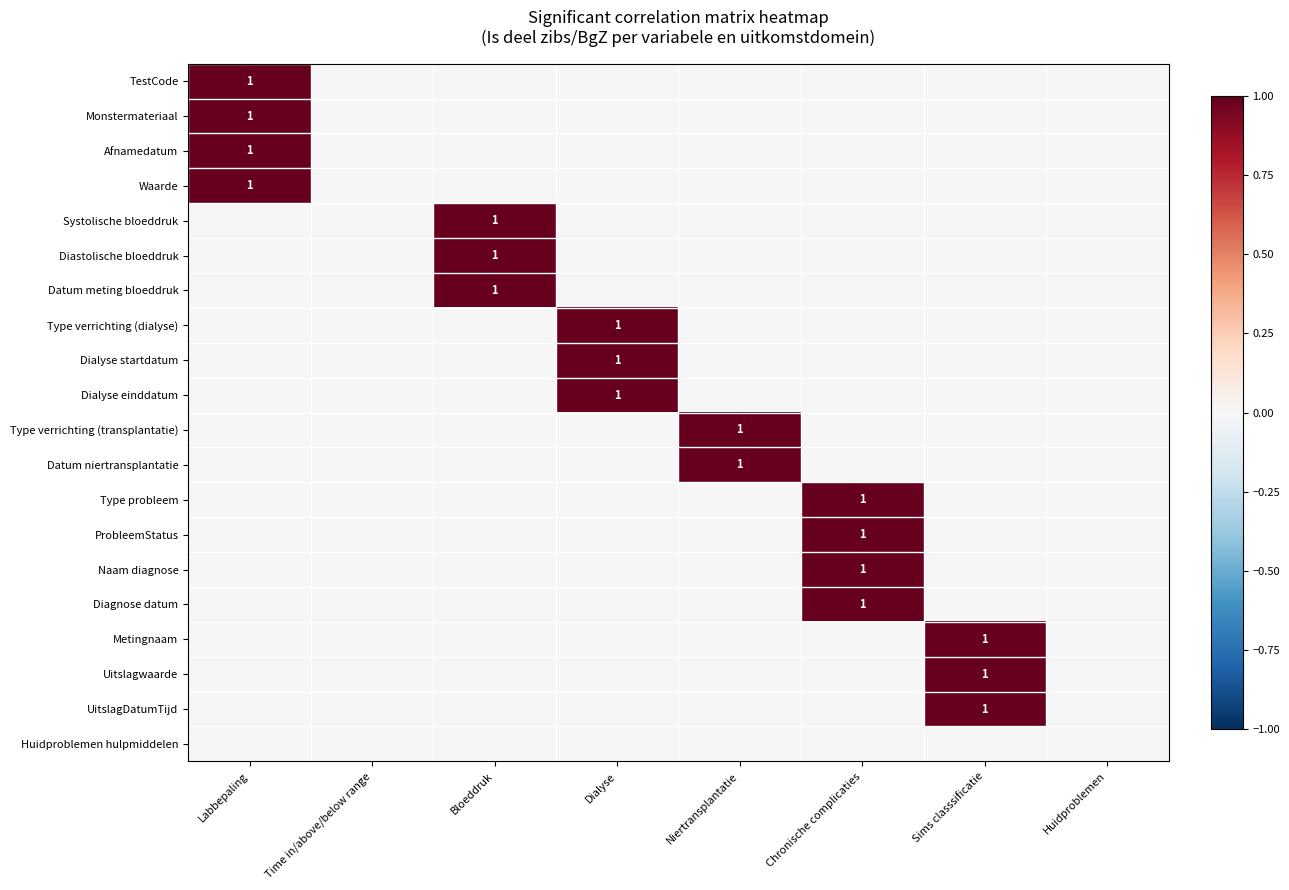

The Dialyse einddatum series shows 1 at Dialyse. True or false?

True